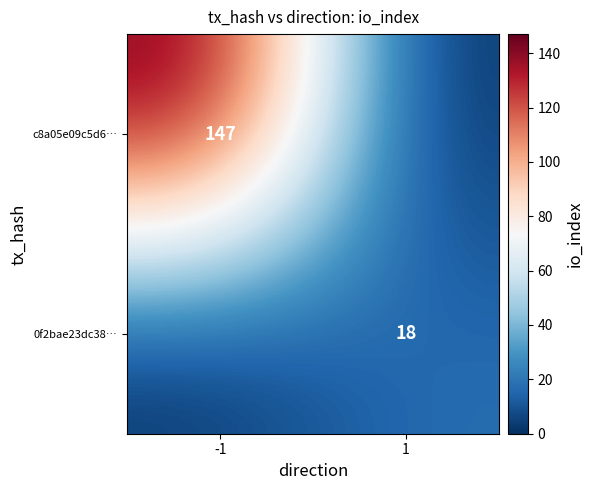

True or false: c8a05e09c5d6… has a value of 256 at -1.

False